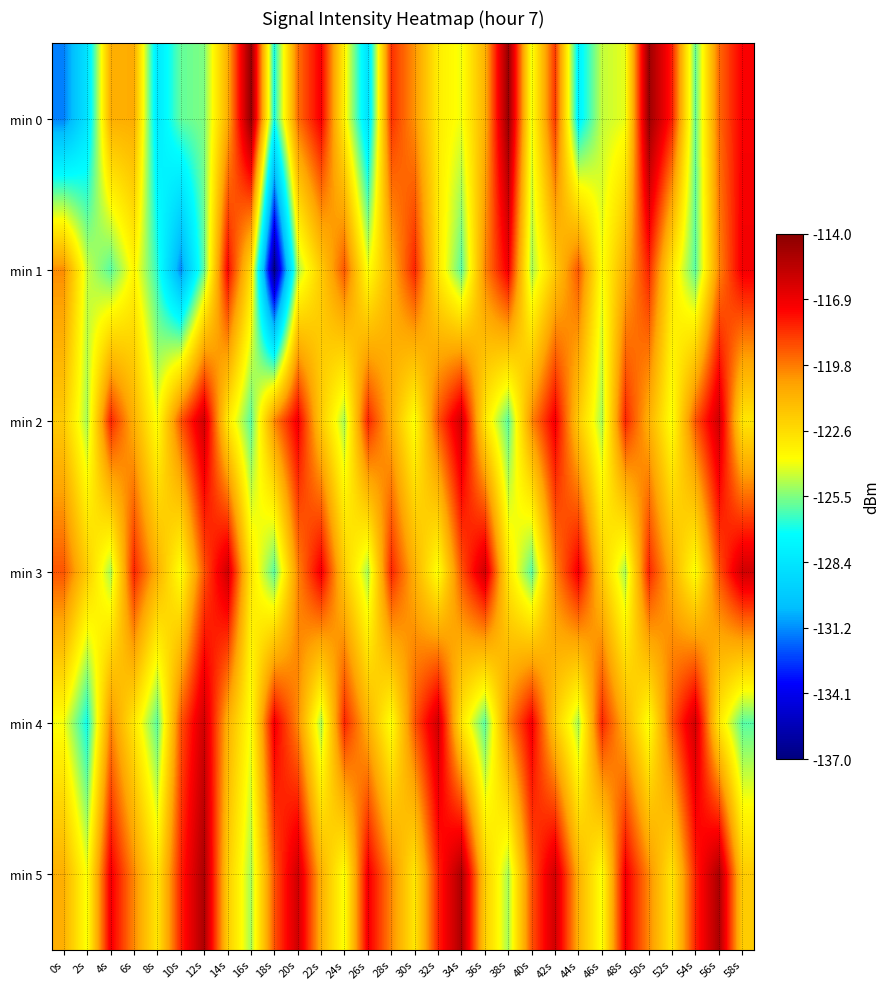

Rank the series by their maximum value, from lowest to highest.

min 1, min 2, min 3, min 4, min 5, min 0